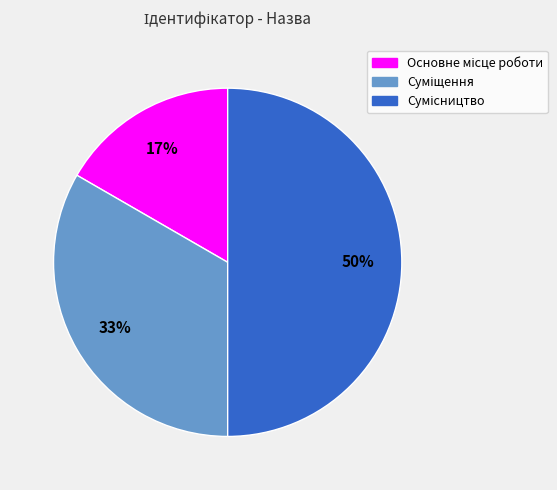

To the nearest percent, what is the difference between the largest and smallest slice percentages?

33%